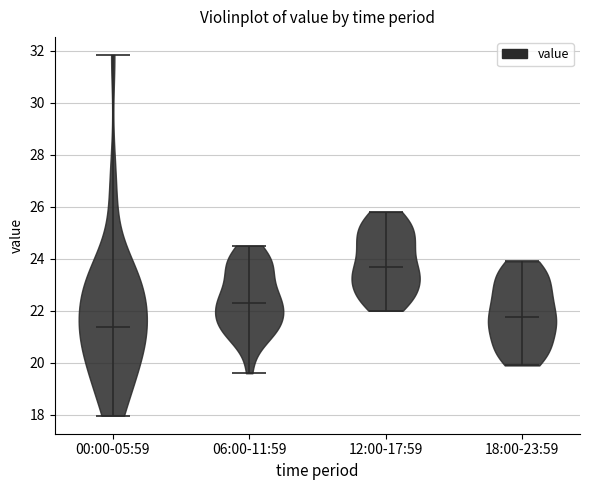

Which violin has the highest median line?

12:00-17:59